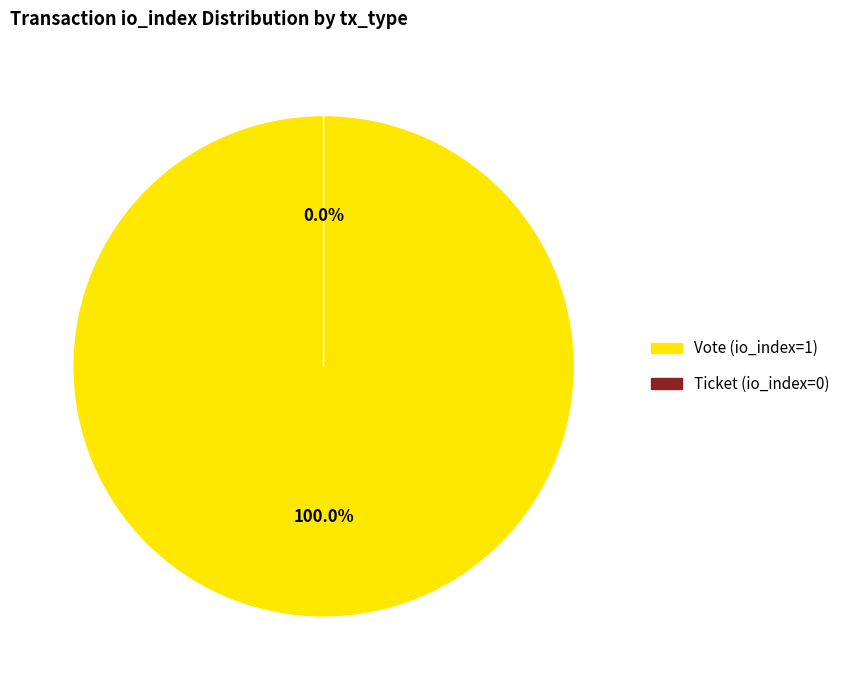

Which category has the smallest portion of the pie?

Ticket (io_index=0)